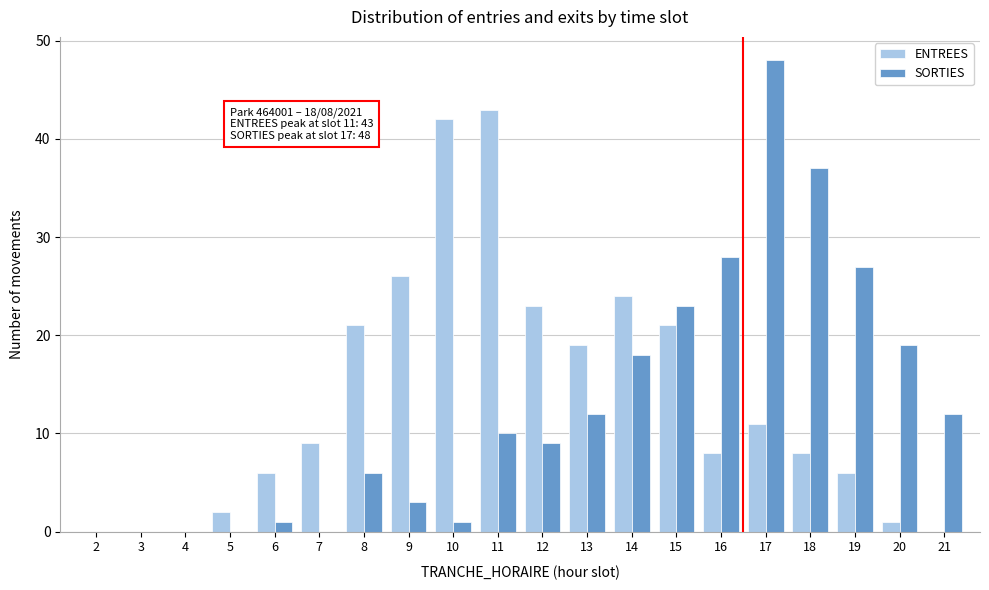

True or false: SORTIES has a value of 1 at 6.

True